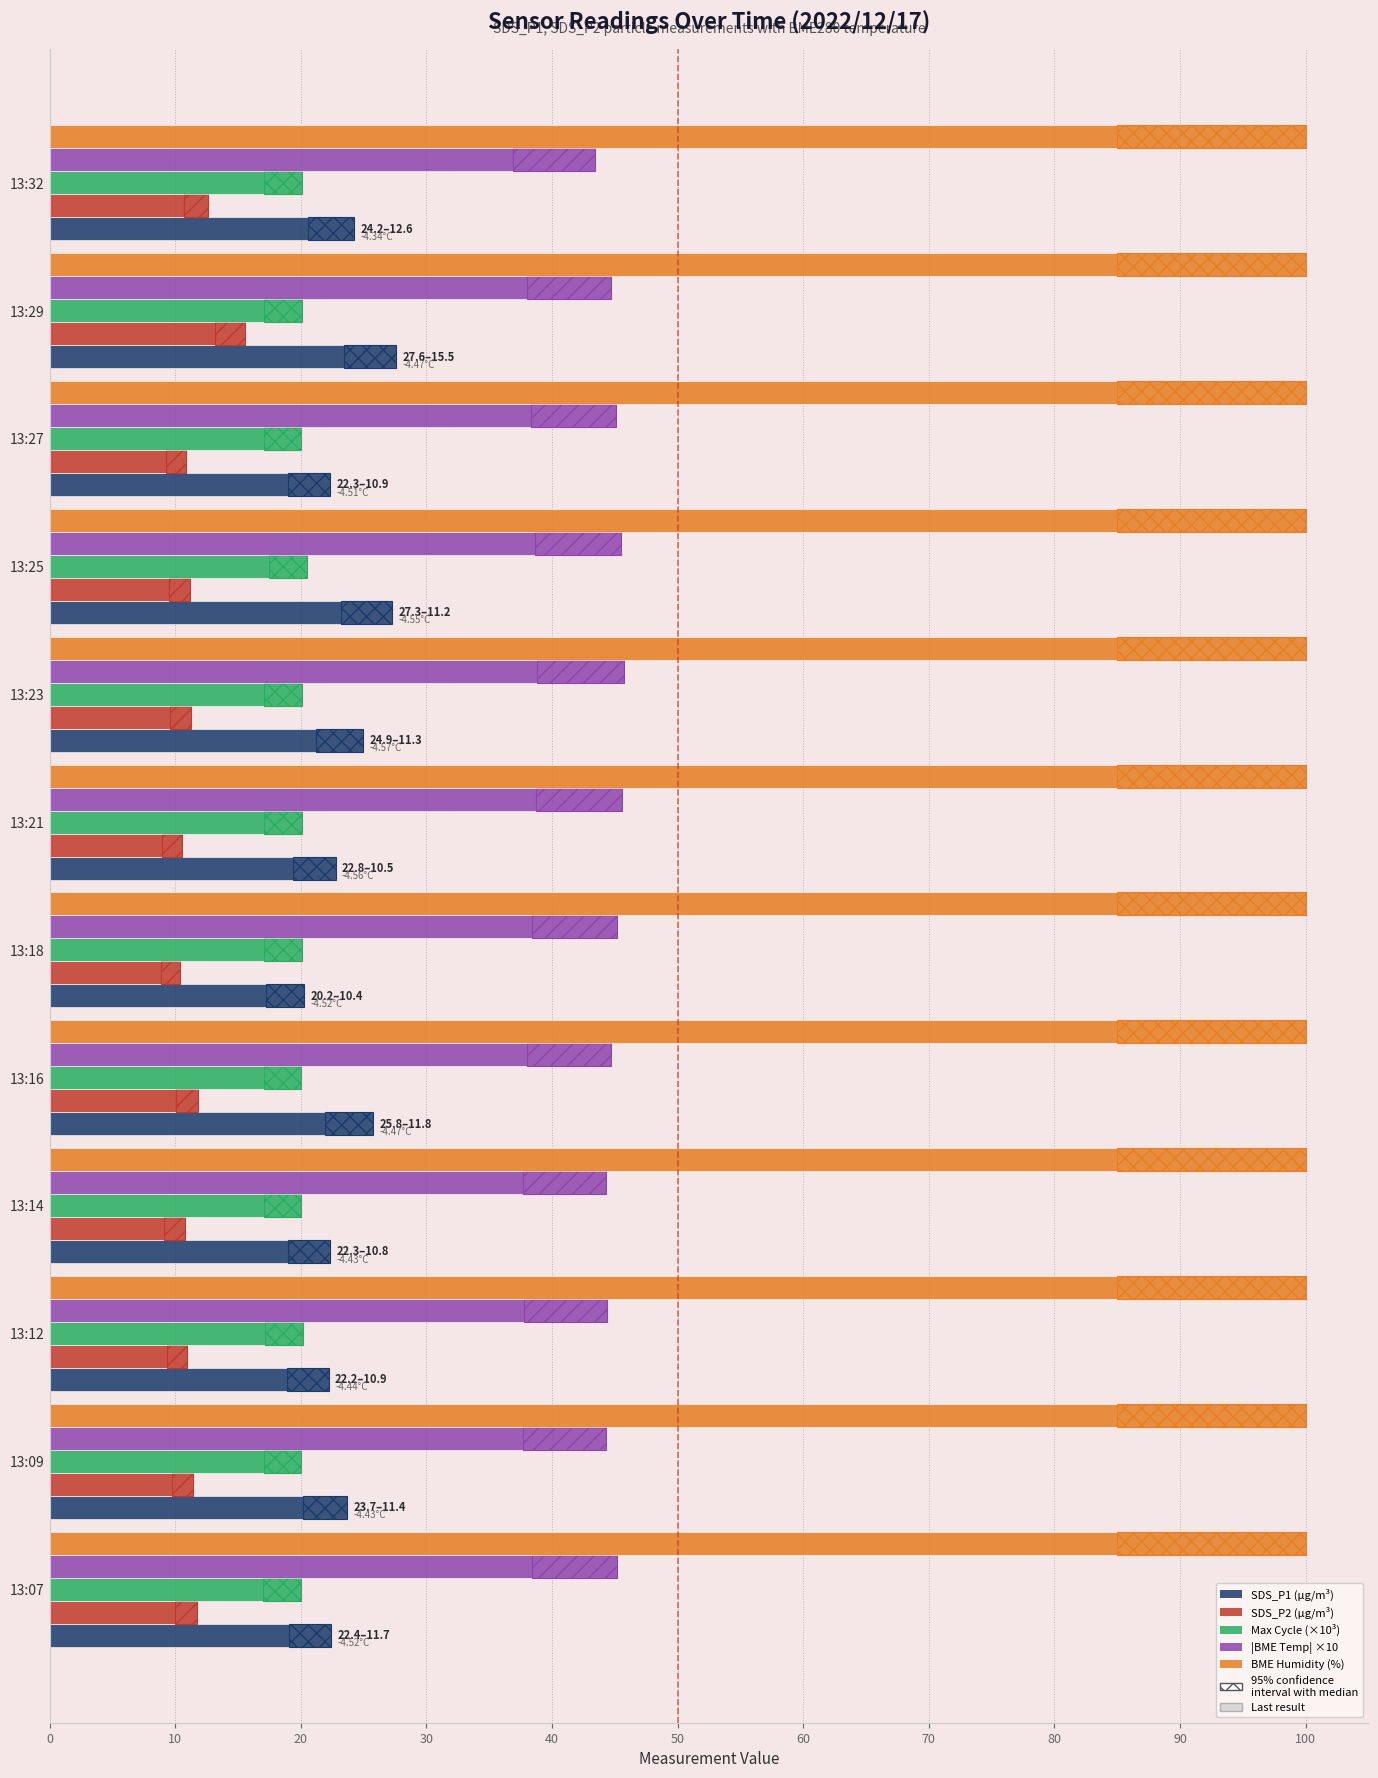

Are the bars grouped side by side (vs. stacked)?

Yes